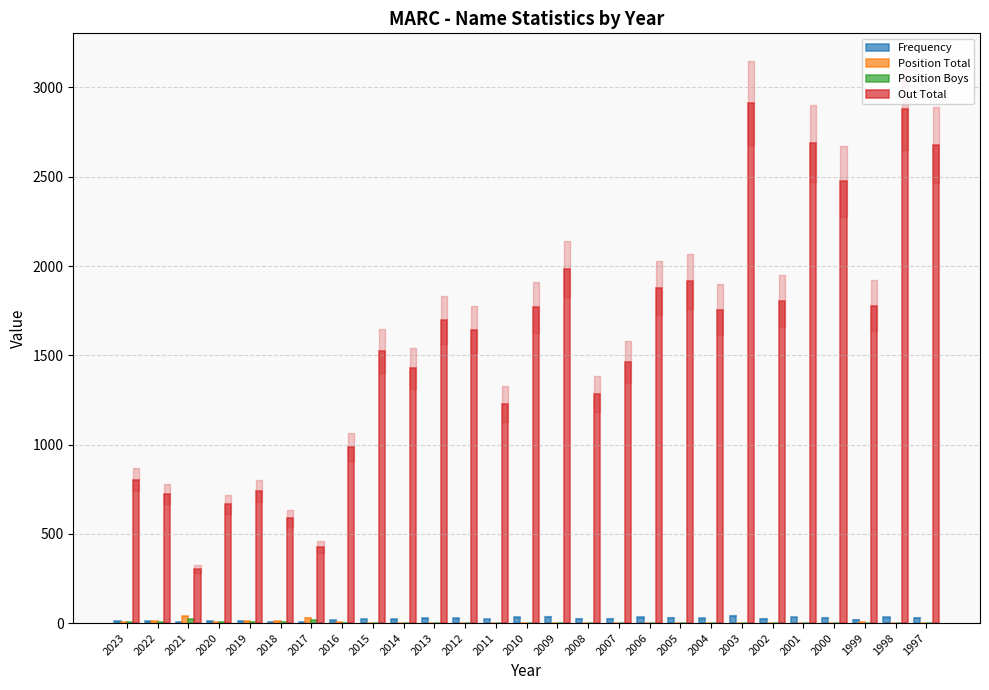

Is the value of Position Total at 2008 greater than the value of Frequency at 1998?

No